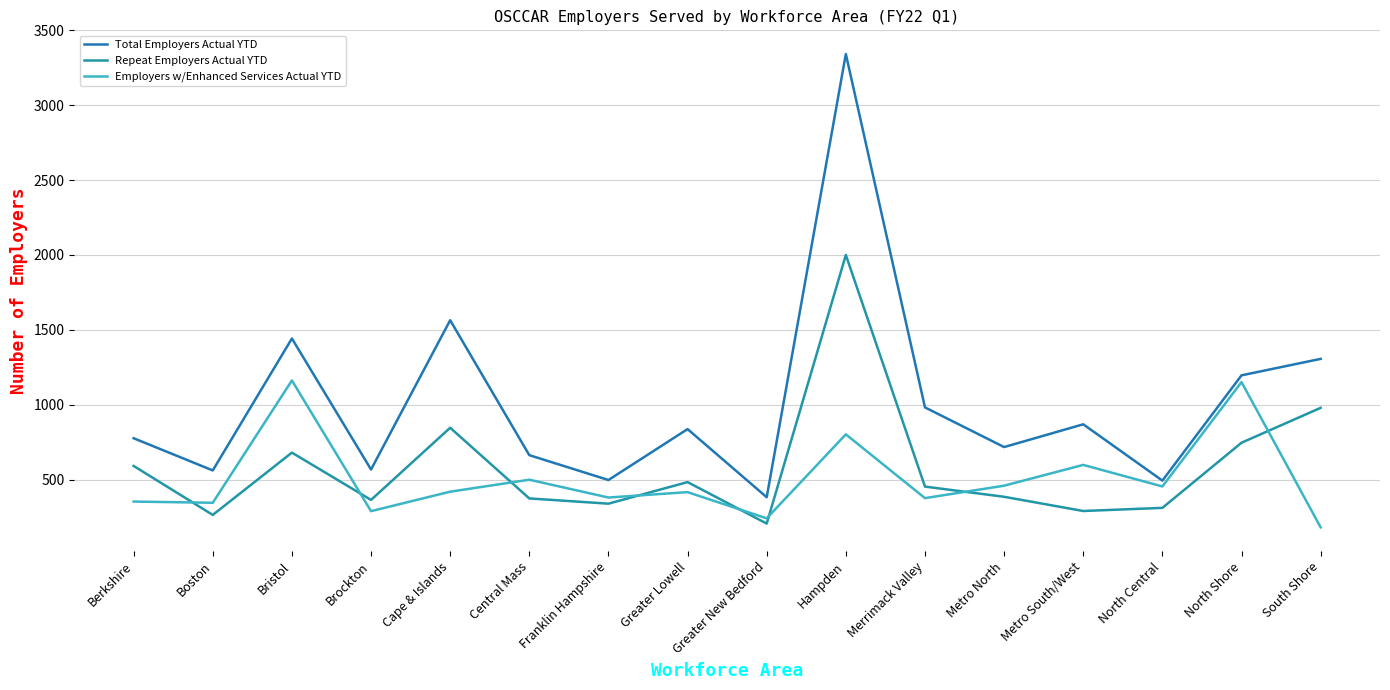

How many times do Repeat Employers Actual YTD and Employers w/Enhanced Services Actual YTD cross each other?

8